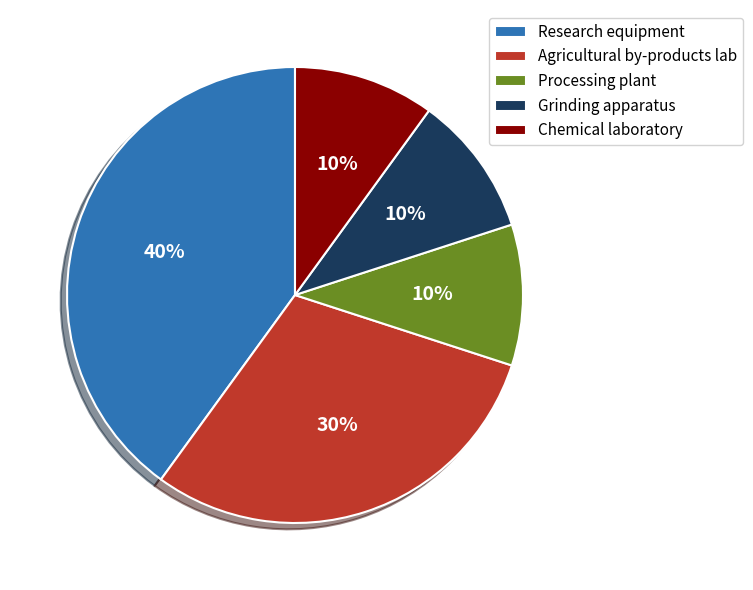

Is there any slice that represents more than half of the pie?

No